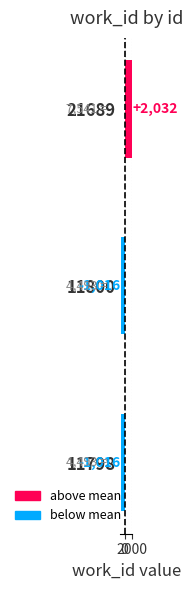

Reading bottom to top, what are all the values shown in this chart?

-1016	-1016	2032